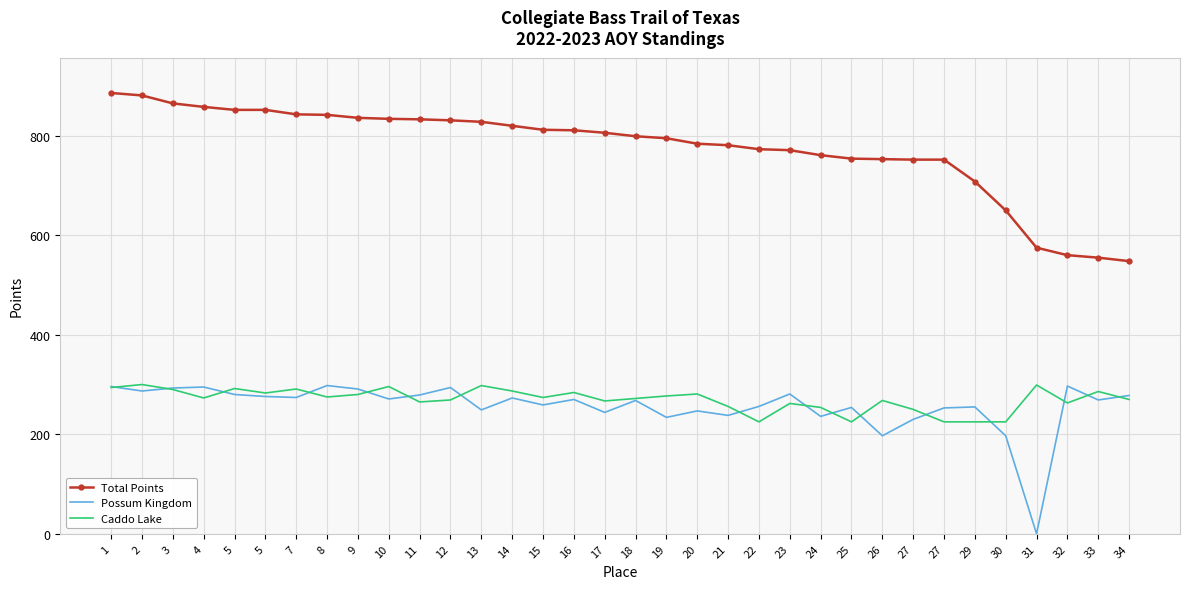

What are all the series names shown in the legend?

Total Points, Possum Kingdom, Caddo Lake